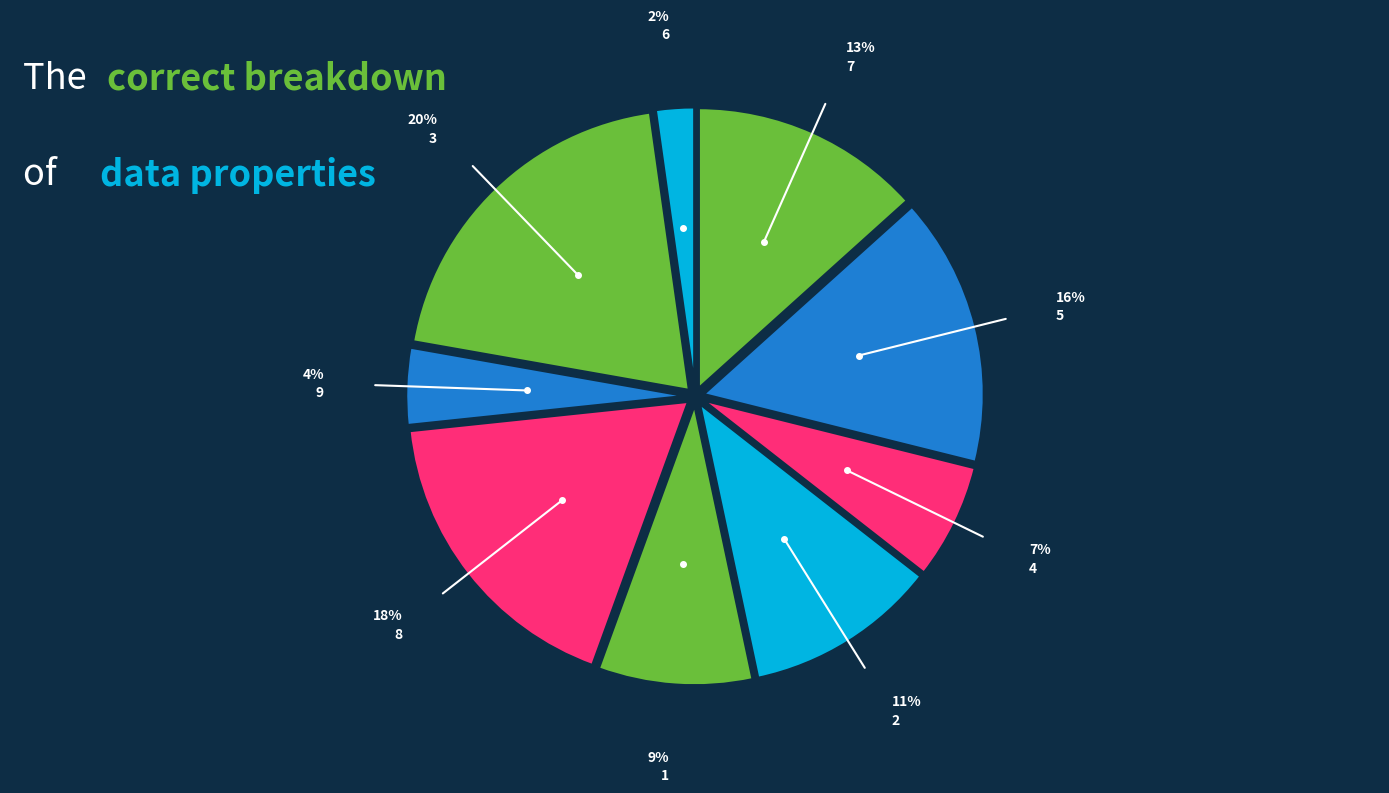

Which category has the smallest portion of the pie?

6